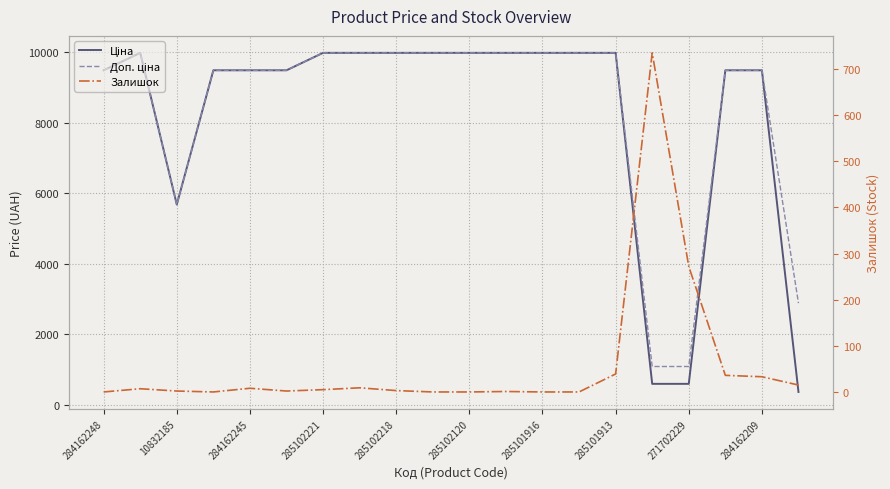

Which series has the widest spread of values?

Ціна